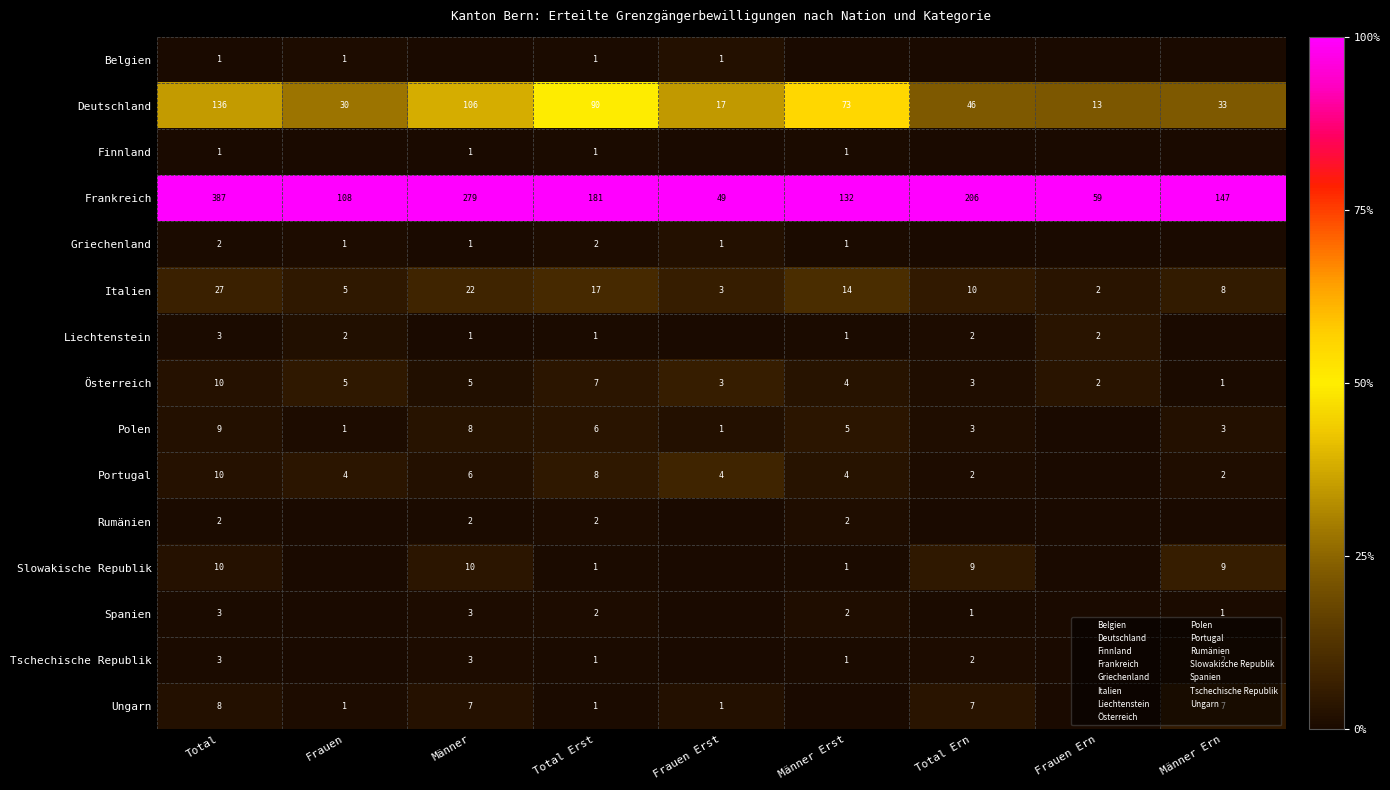

The value of Frankreich at Frauen is 0.6. True or false?

False